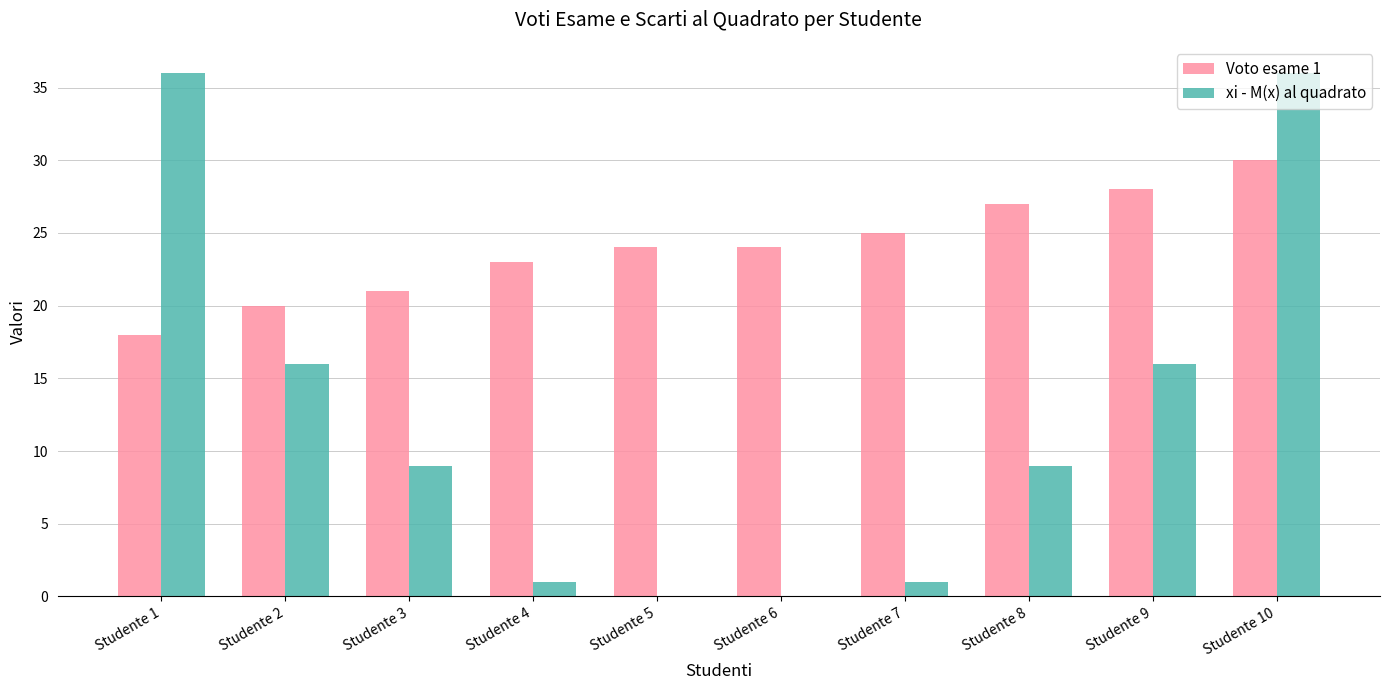

At which category is the sum across all series the highest?

Studente 10